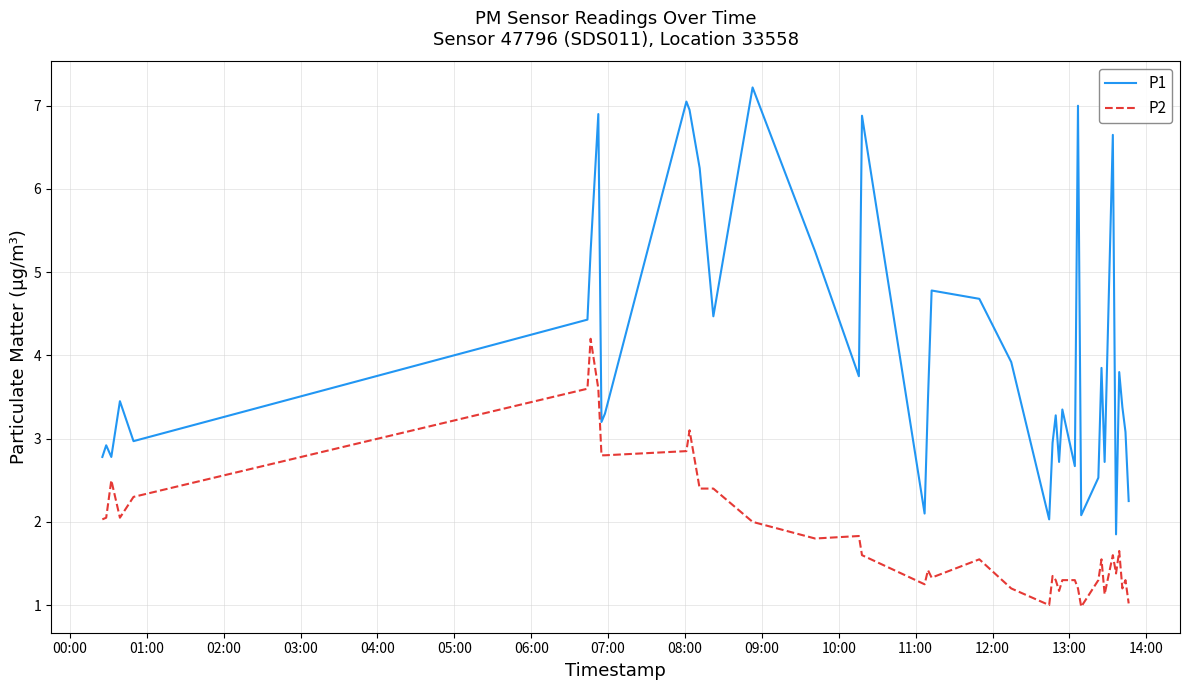

What is the maximum value shown in the chart?

7.2